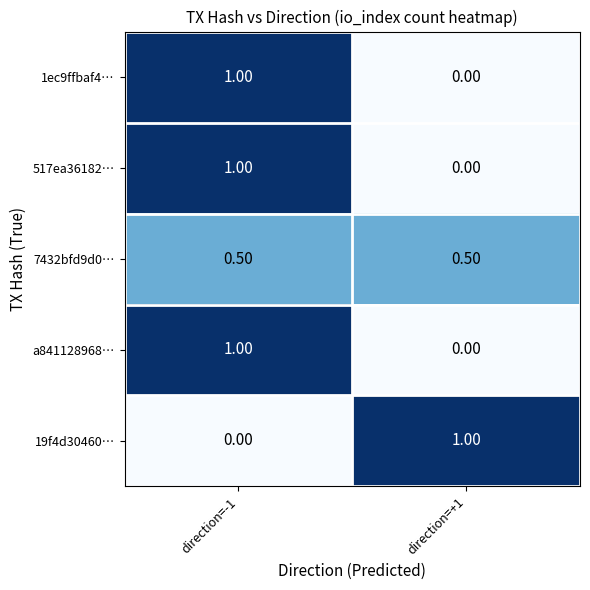

What is the sum of all 517ea36182… values?

1.0